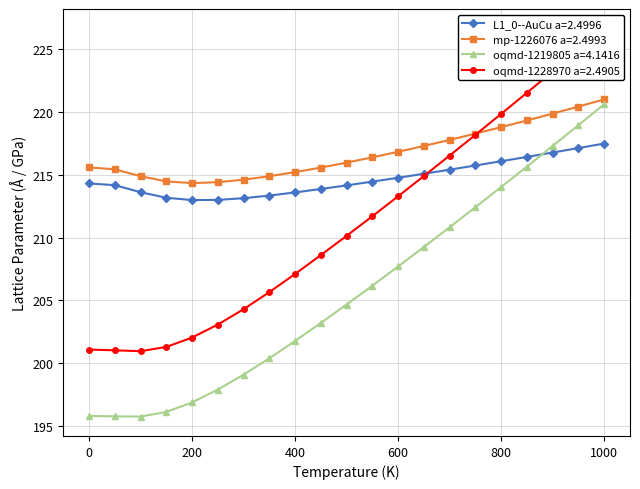

True or false: L1_0--AuCu a=2.4996 and mp-1226076 a=2.4993 intersect in this chart.

False